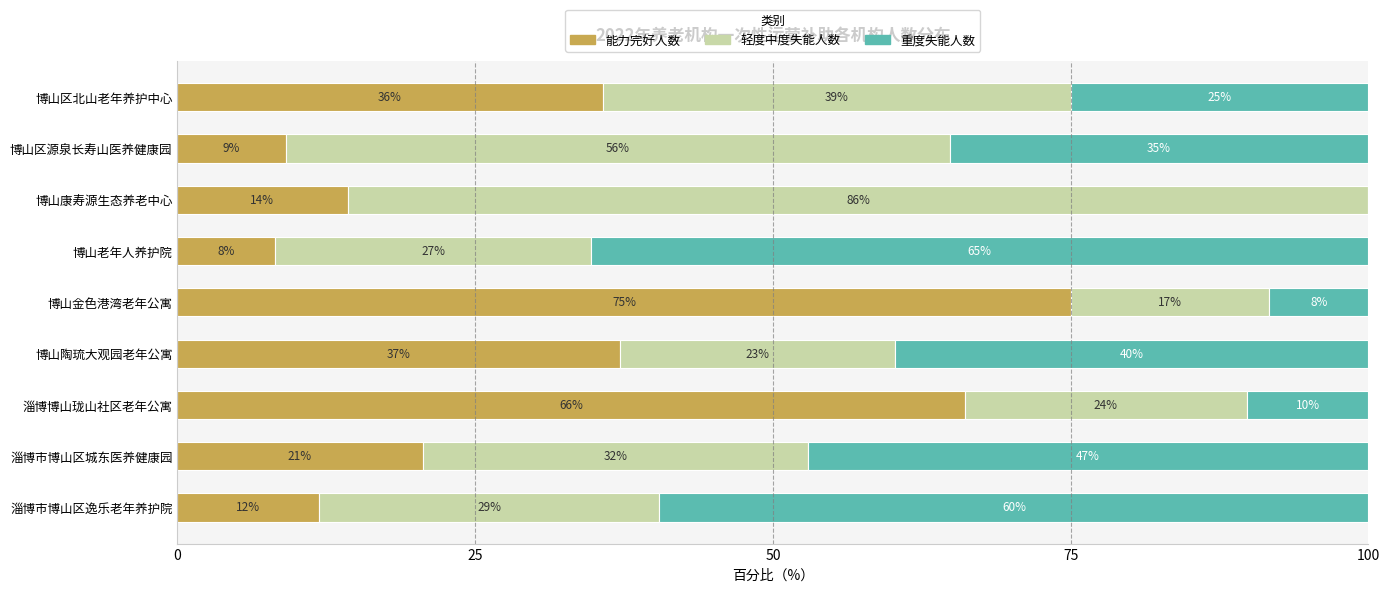

What is the average value of the 重度失能人数 series?

32.2